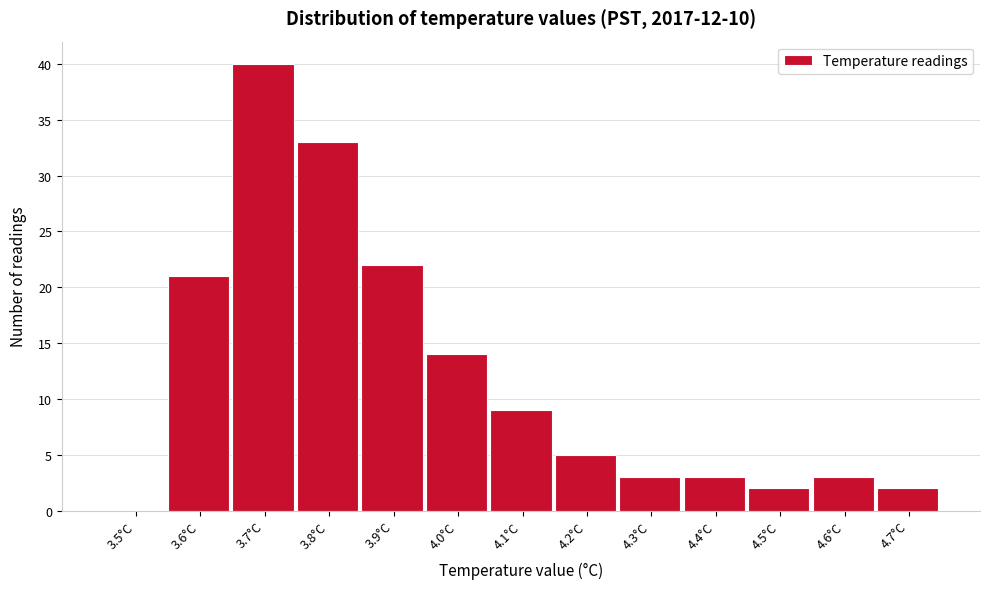

Reading left to right, list all the values displayed in this chart.

3.5°C=0	3.6°C=21	3.7°C=40	3.8°C=33	3.9°C=22	4.0°C=14	4.1°C=9	4.2°C=5	4.3°C=3	4.4°C=3	4.5°C=2	4.6°C=3	4.7°C=2